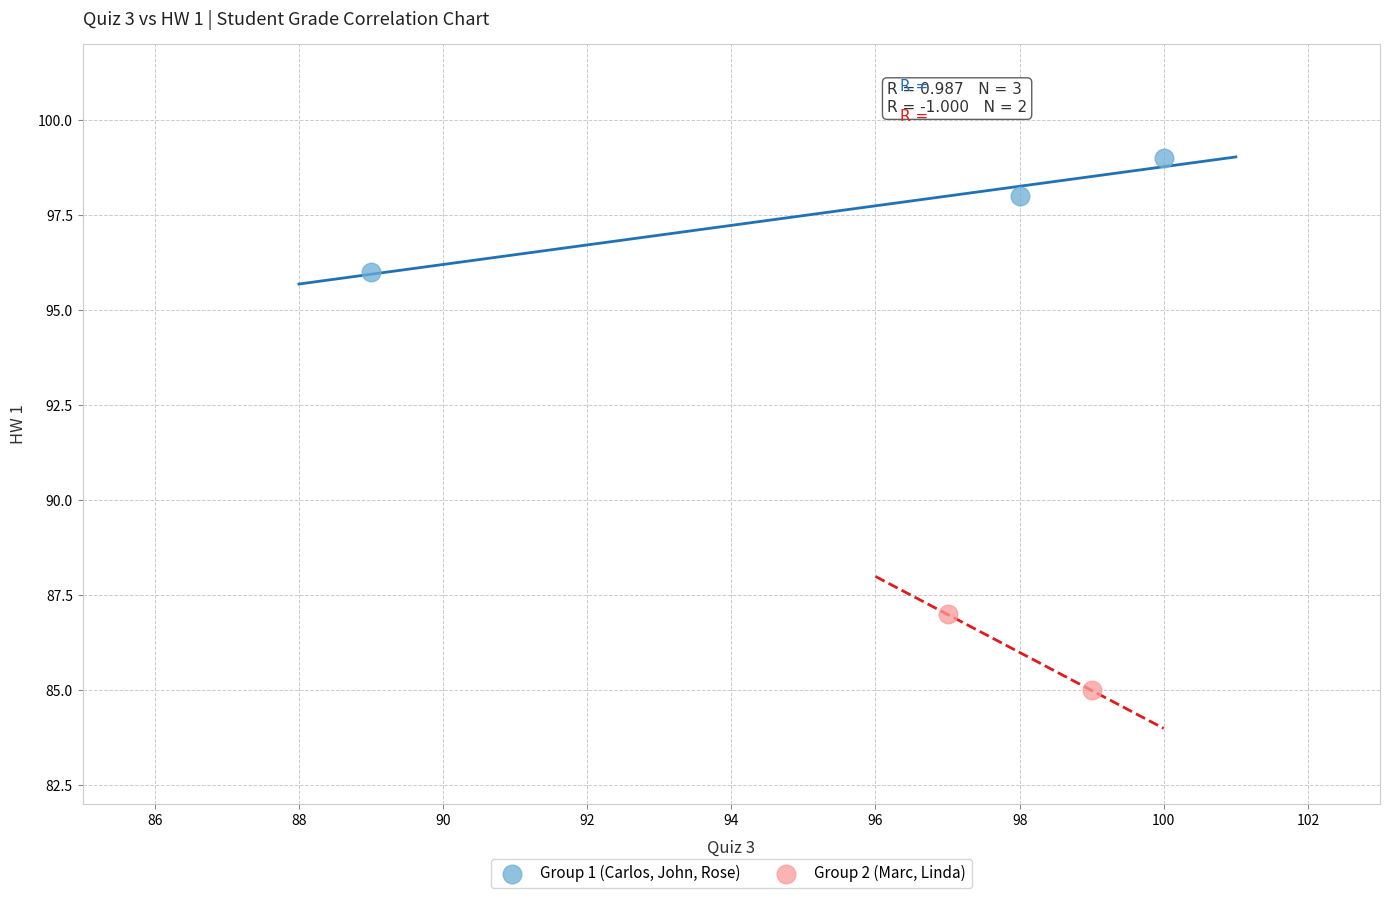

Which series contains the highest Y value?

Group 1 (Carlos, John, Rose)